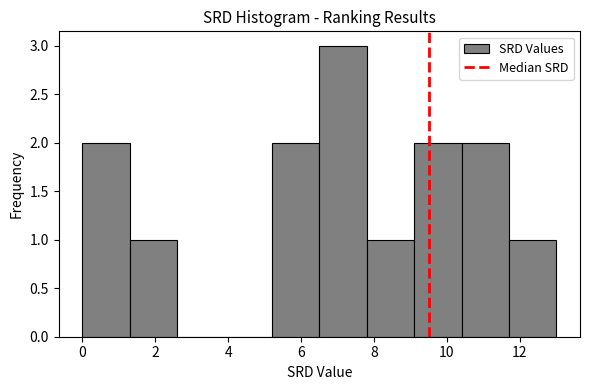

What is the height of the bar covering 11.7 to 13.0 on the x-axis? Neither the bar edges nor the heights are printed on the chart, so give them approximately, as read against the axes.

1